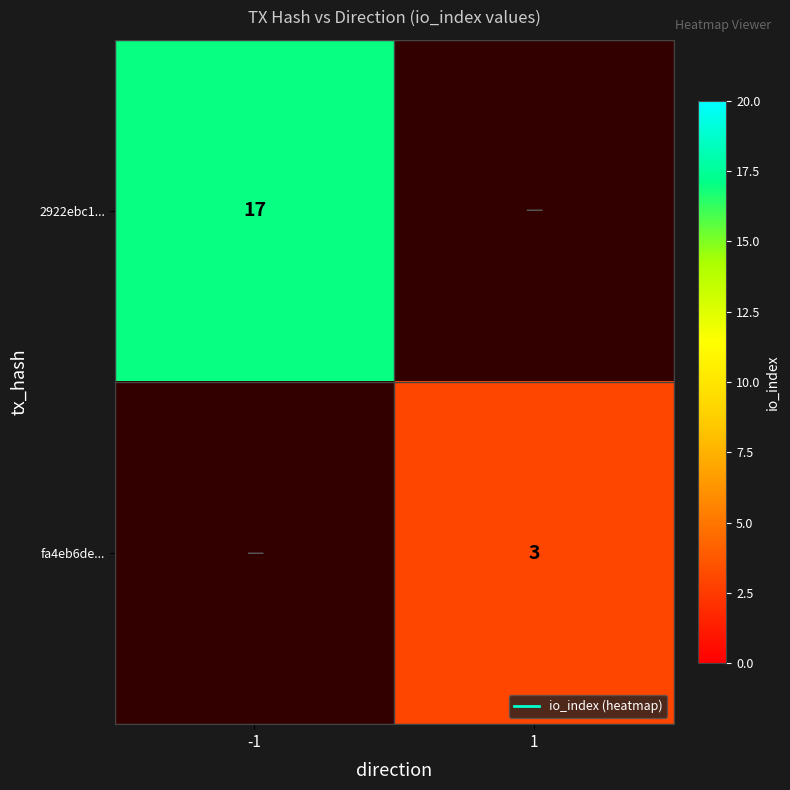

How many series are shown in this chart?

2